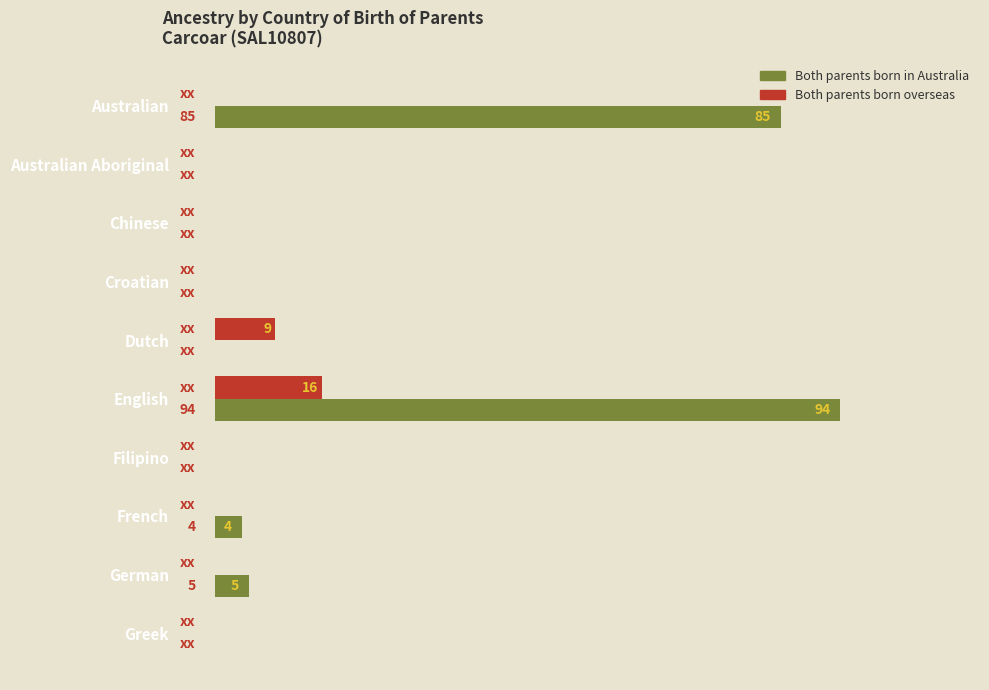

Which series has the largest range (max minus min)?

Both parents born in Australia